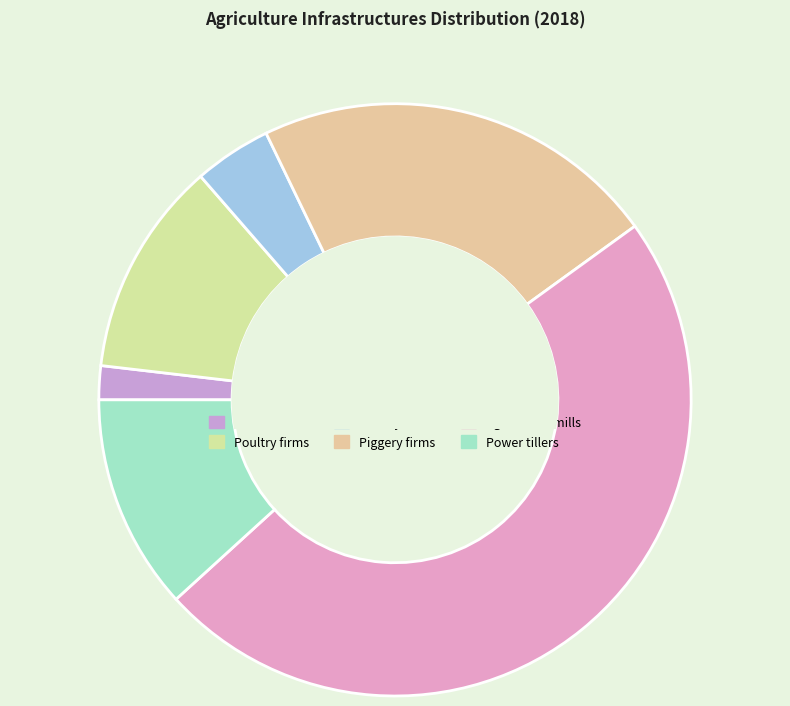

What percentage is the Poultry firms slice, to the nearest percent?

12%